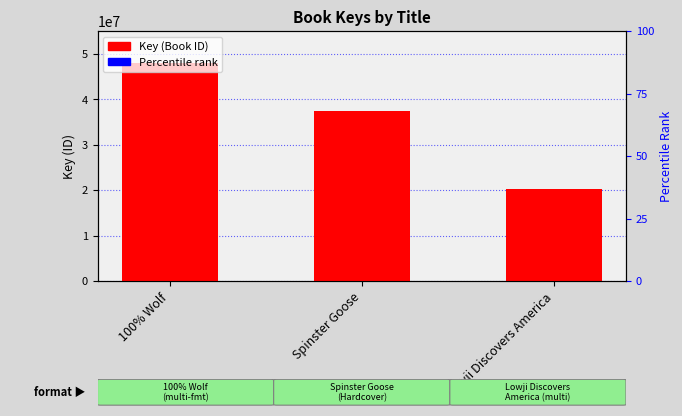

What is the label of the 1st bar from the right?

Lowji Discovers America